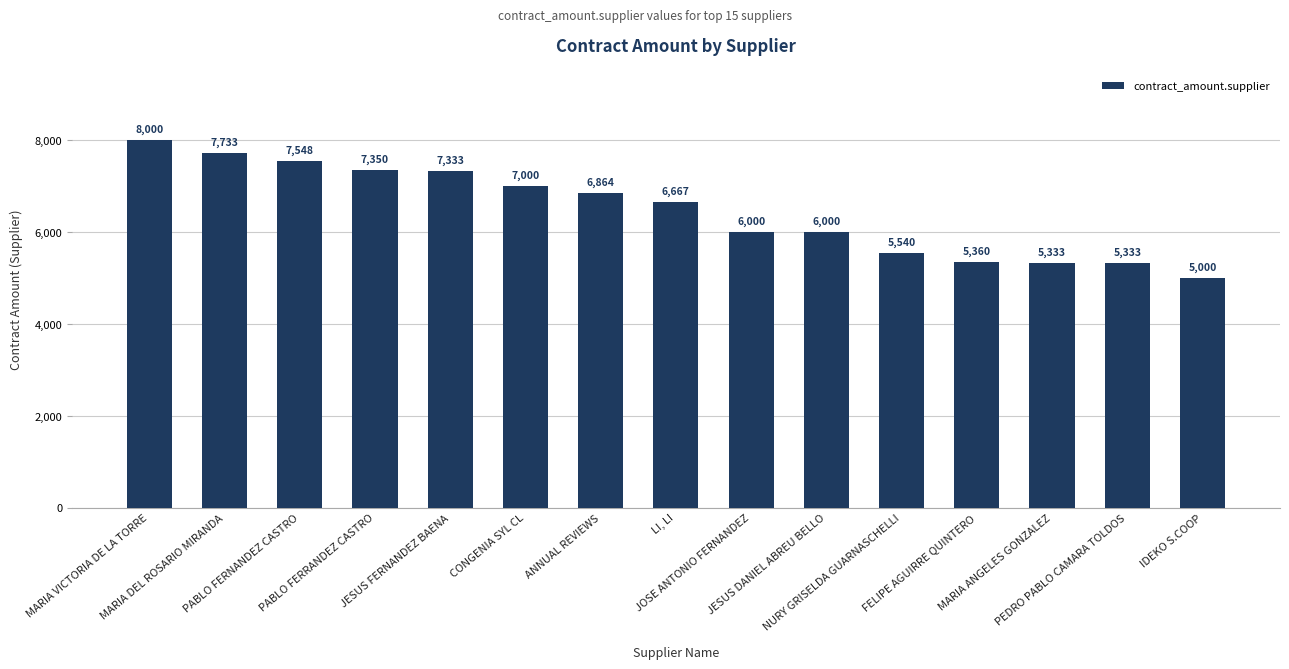

Are the bars horizontal?

No